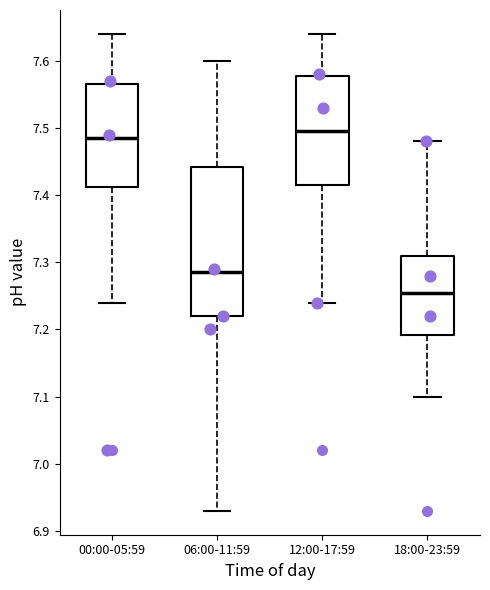

Reading left to right, transcribe this box plot: for each box, give where its median line is, the range the box spans, and where its two whiskers end, as read against the y-axis. The values are not printed on the chart, so give them approximately, as read against the axis.

00:00-05:59: median 7.49, box 7.41 to 7.57, whiskers 7.24 to 7.64
06:00-11:59: median 7.29, box 7.22 to 7.44, whiskers 6.93 to 7.60
12:00-17:59: median 7.50, box 7.42 to 7.58, whiskers 7.24 to 7.64
18:00-23:59: median 7.26, box 7.19 to 7.31, whiskers 7.10 to 7.48